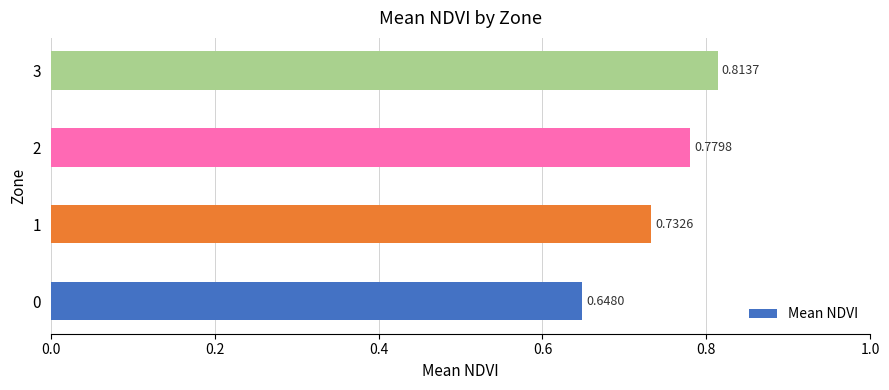

What is the change in value from 0 to 2?

+0.1